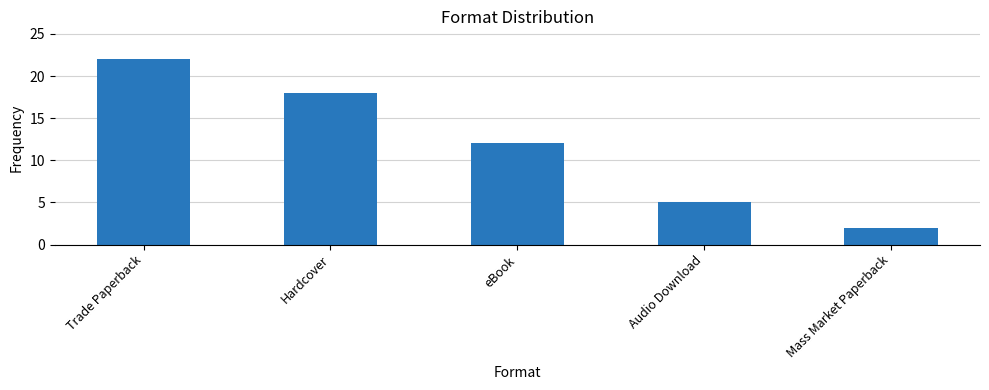

Reading left to right, list all the values displayed in this chart.

Trade Paperback=22	Hardcover=18	eBook=12	Audio Download=5	Mass Market Paperback=2